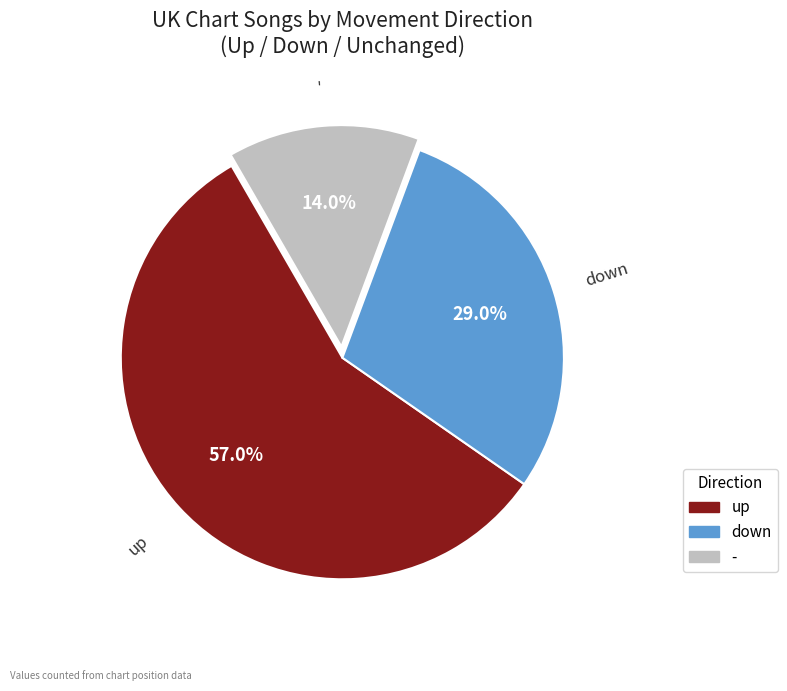

To the nearest percent, what portion does - represent?

14%